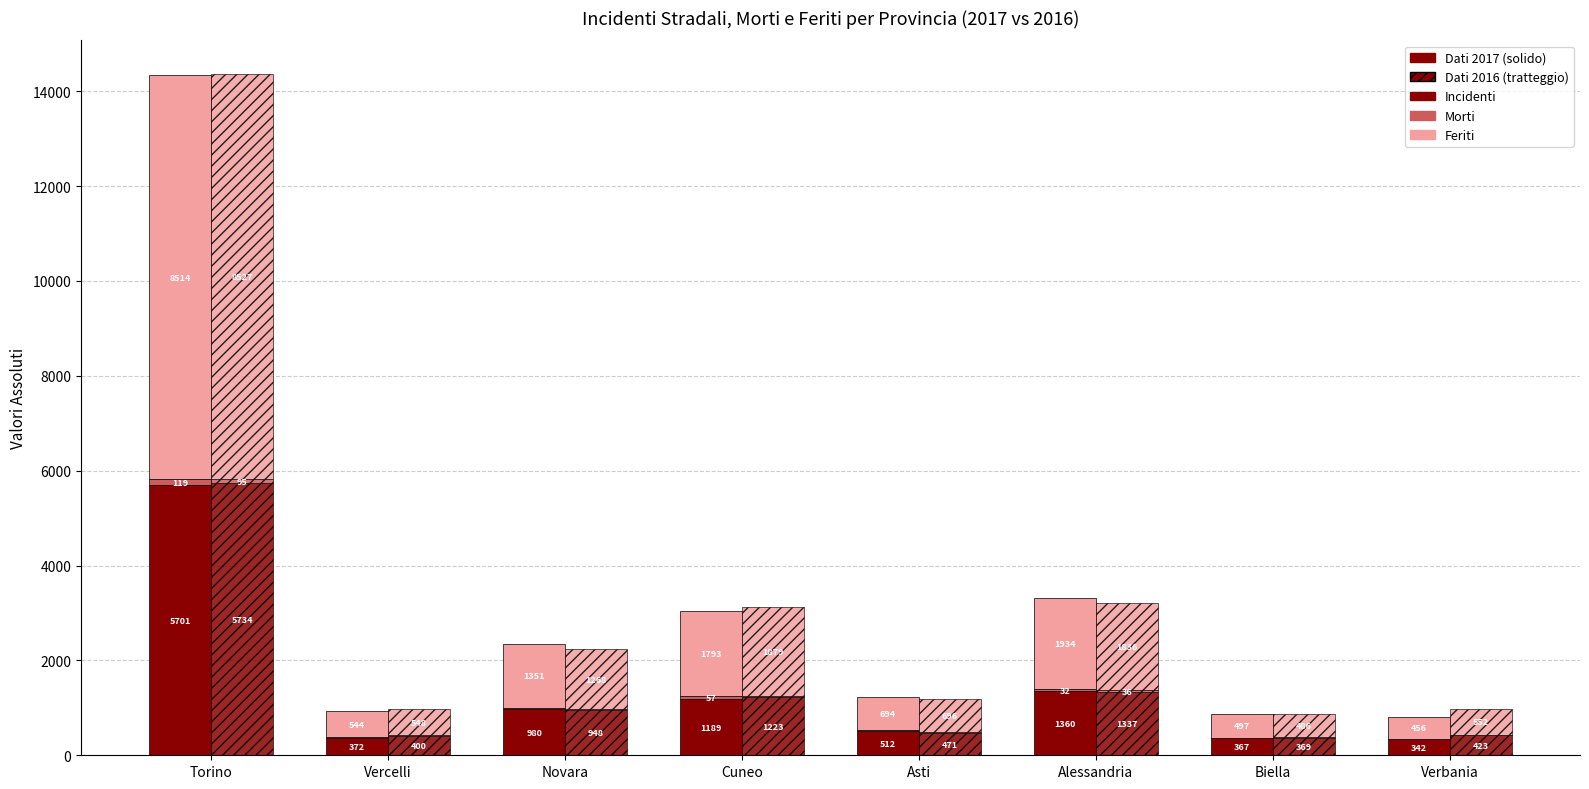

At how many categories does at least one series exceed 5124?

1